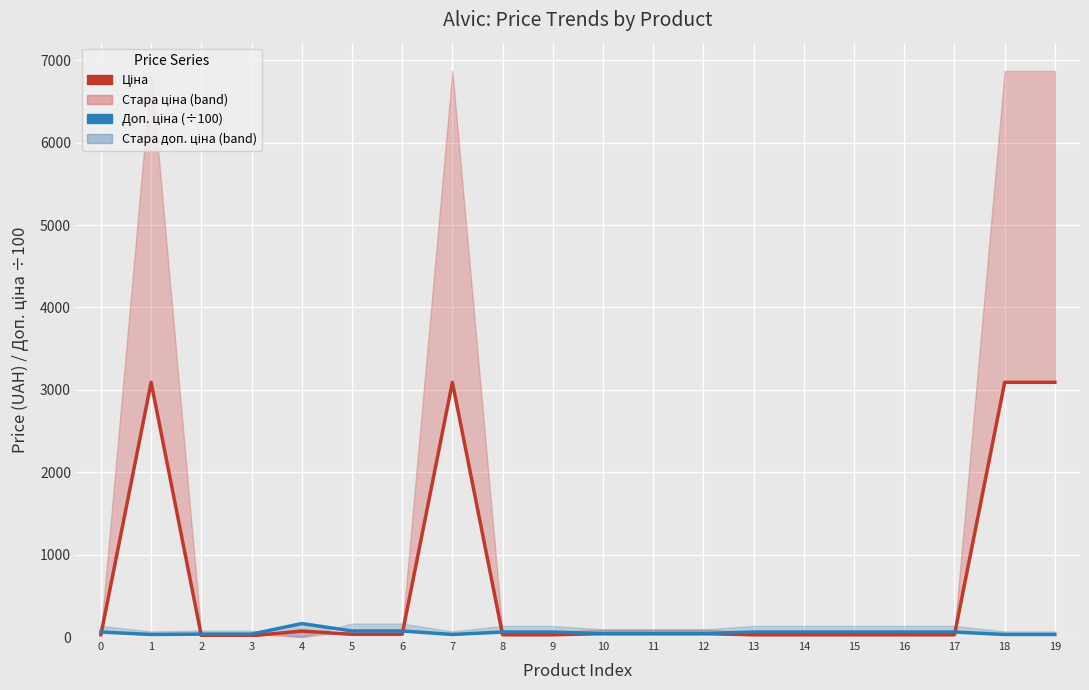

Reading right to left, transcribe all the data shown in this chart.

Ціна: 19=3091.2	18=3091.2	17=27.0	16=27.0	15=27.0	14=27.0	13=27.0	12=41.5	11=41.5	10=41.5	9=27.0	8=27.0	7=3091.2	6=32.7	5=32.7	4=72.7	3=15.6	2=15.6	1=3091.2	0=27.0
Доп. ціна (÷100): 19=30.9	18=30.9	17=60.7	16=60.7	15=60.7	14=60.7	13=60.7	12=41.5	11=41.5	10=41.5	9=60.7	8=60.7	7=30.9	6=73.7	5=73.7	4=163.7	3=35.1	2=35.1	1=30.9	0=60.7